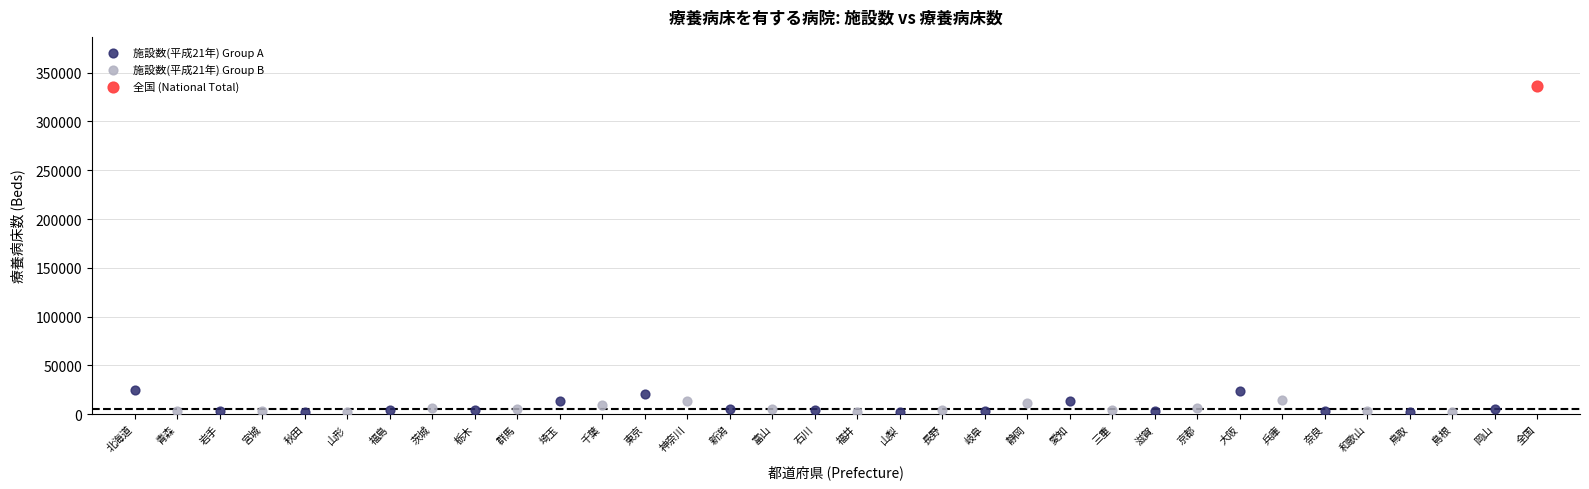

What are all the series names shown in the legend?

施設数(平成21年) Group A, 施設数(平成21年) Group B, 全国 (National Total)